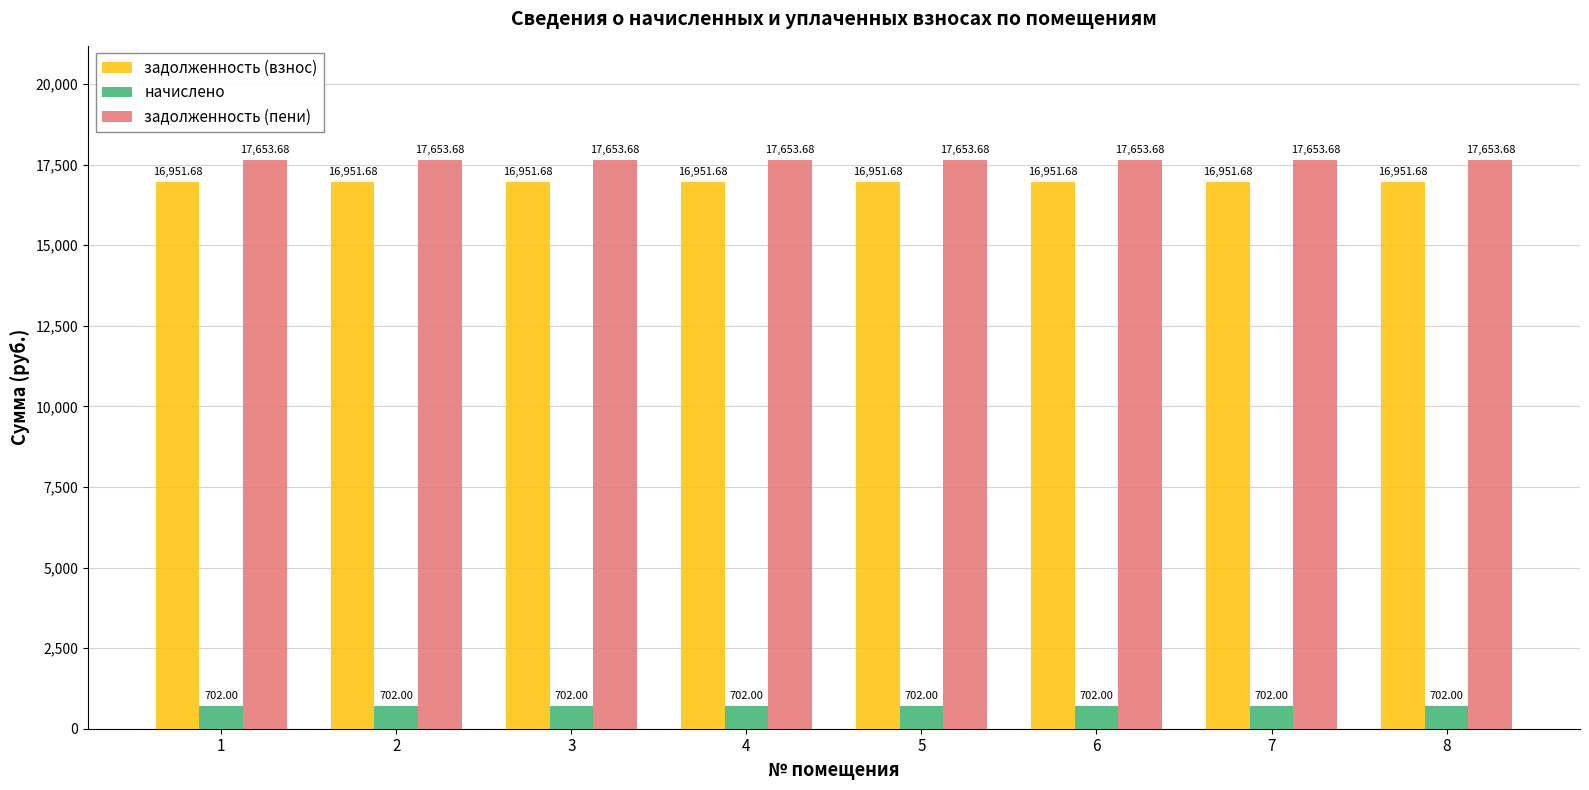

What is the total value across all series at 1?

35307.4